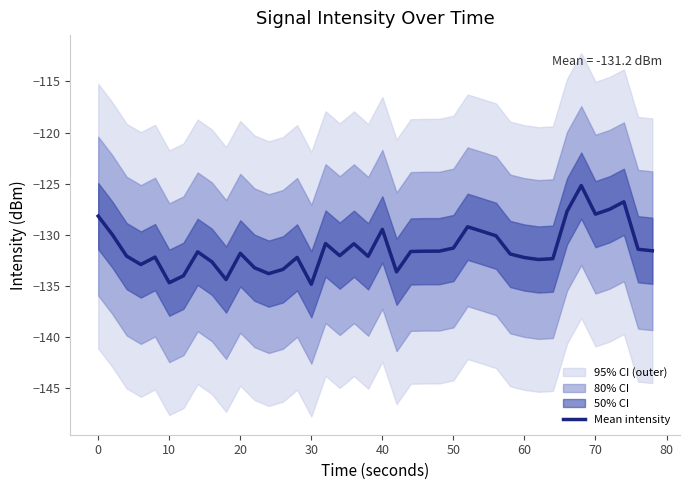

The value of Mean intensity at 40 is -129.5. True or false?

True